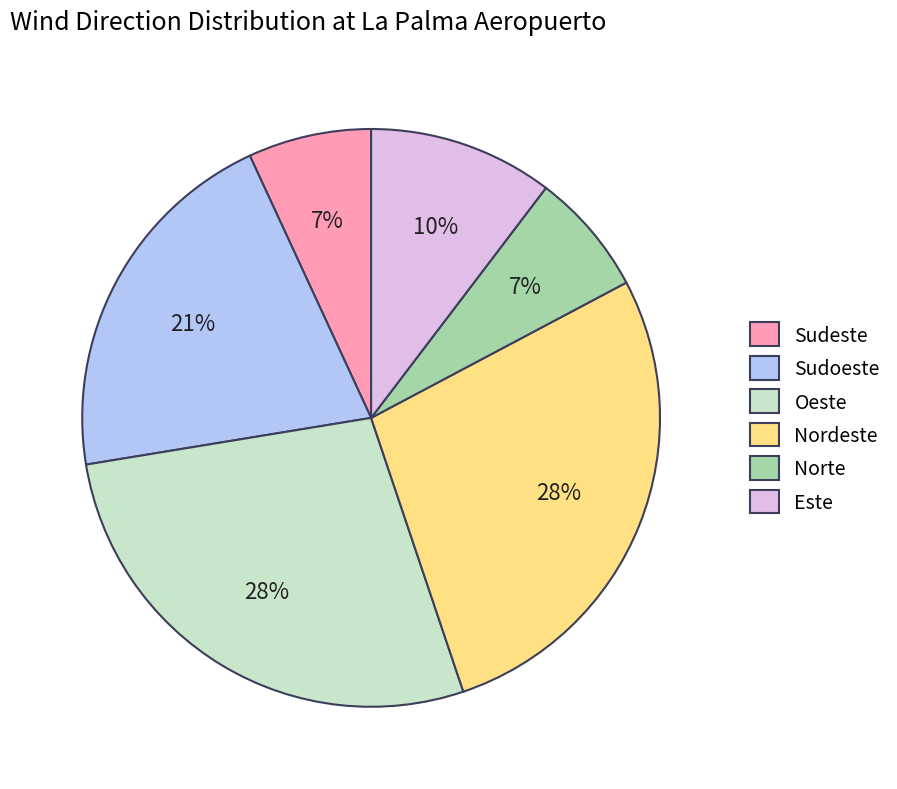

Does any single category account for the majority?

No